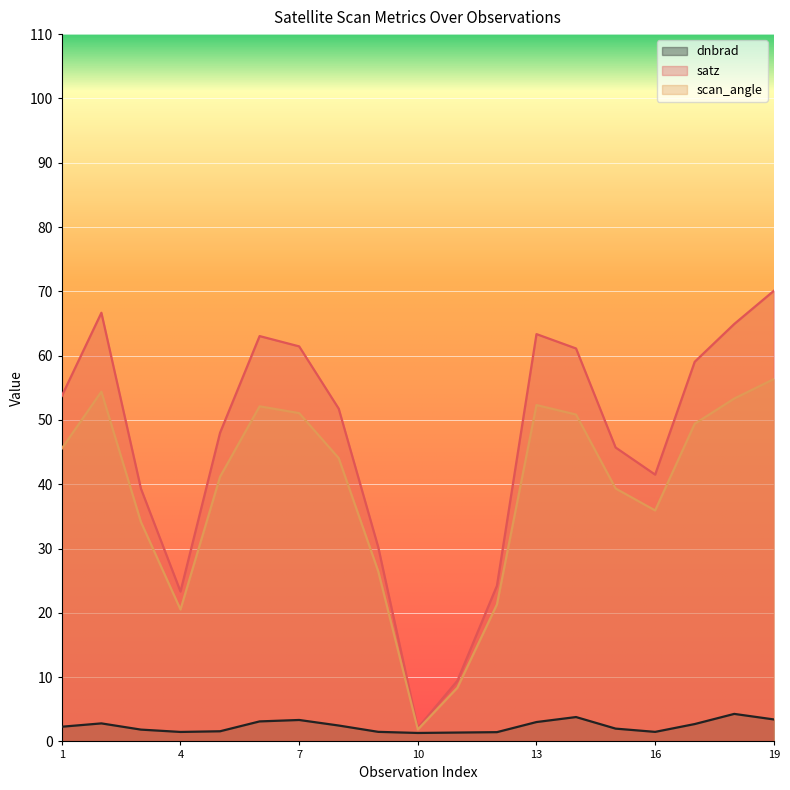

What is the smallest value displayed?

1.3